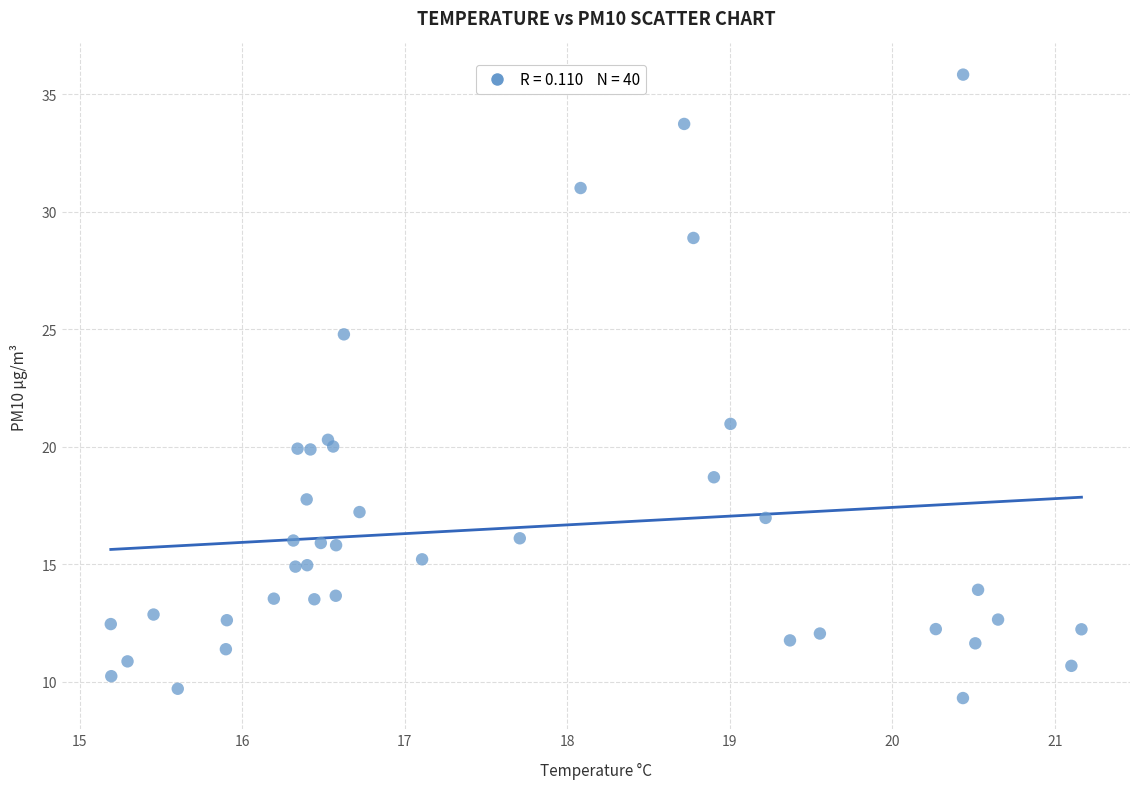

What Y value in the scatter plot is closest to 22?

21.0